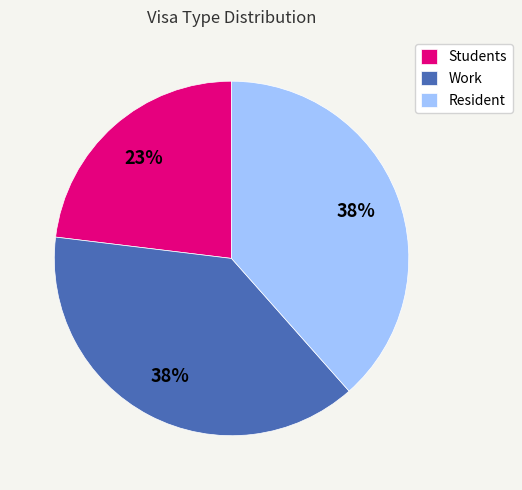

What percentage is the Work slice, to the nearest percent?

38%